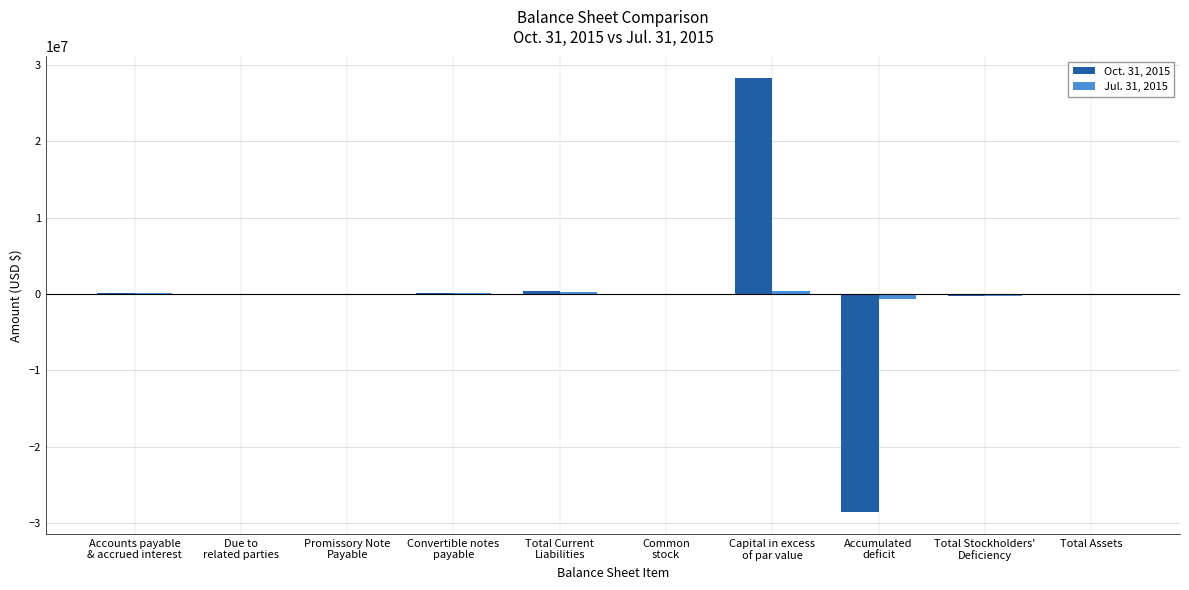

What is the greatest value displayed?

28246921